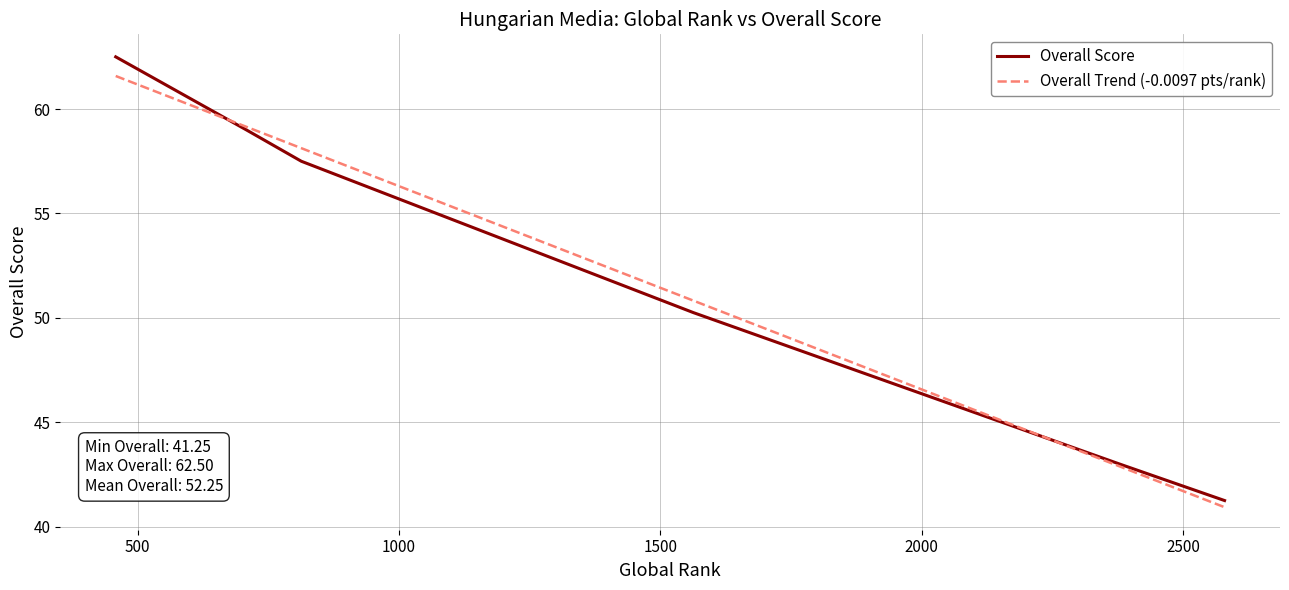

What is the average value?

52.2